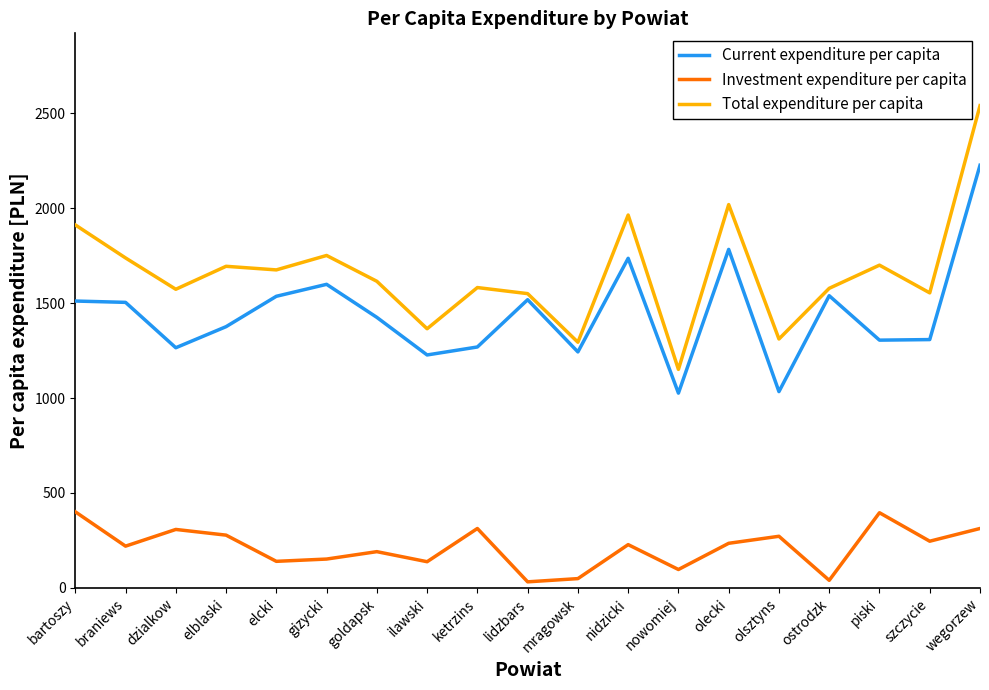

List the series in order of their peak value, lowest first.

Investment expenditure per capita, Current expenditure per capita, Total expenditure per capita